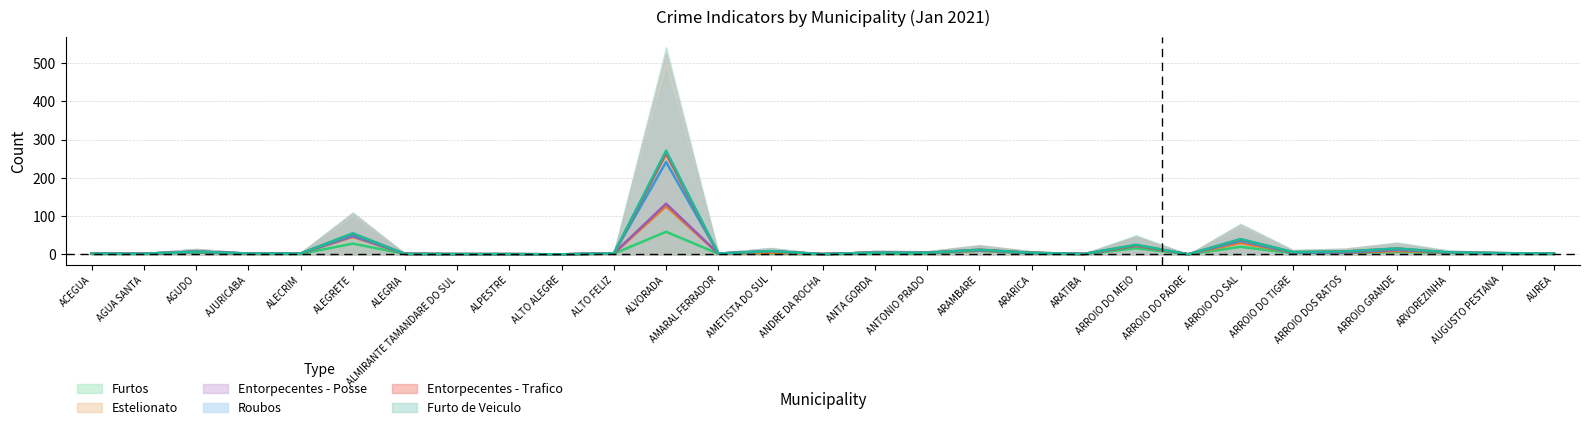

At which label does Furtos reach its peak?

ALVORADA